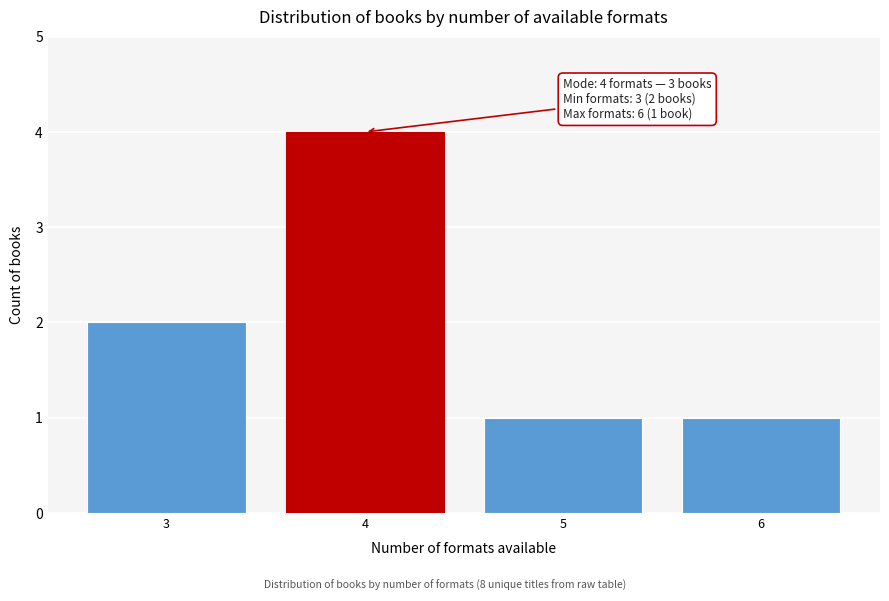

Reading left to right, transcribe all the data shown in this chart.

3=2	4=4	5=1	6=1